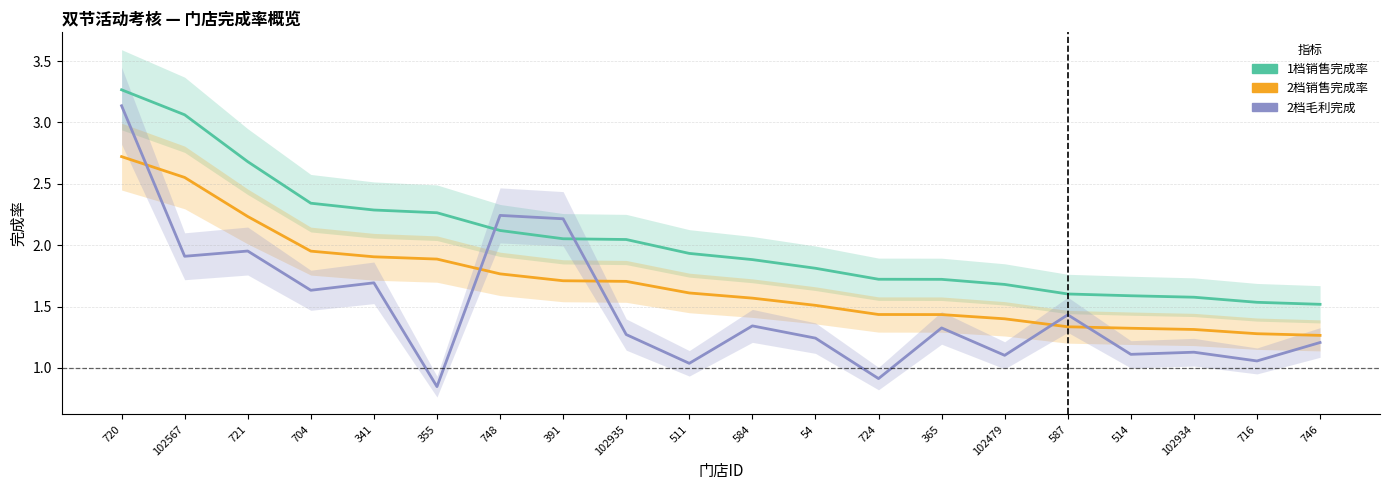

Rank the series by their average value, from lowest to highest.

2档毛利完成, 2档销售完成率, 1档销售完成率